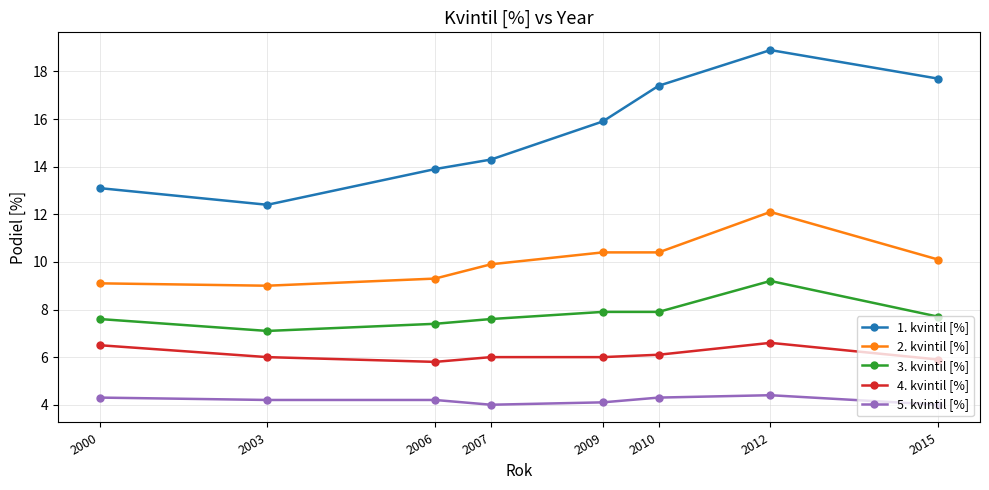

Where is the first local minimum for 3. kvintil [%]?

2003